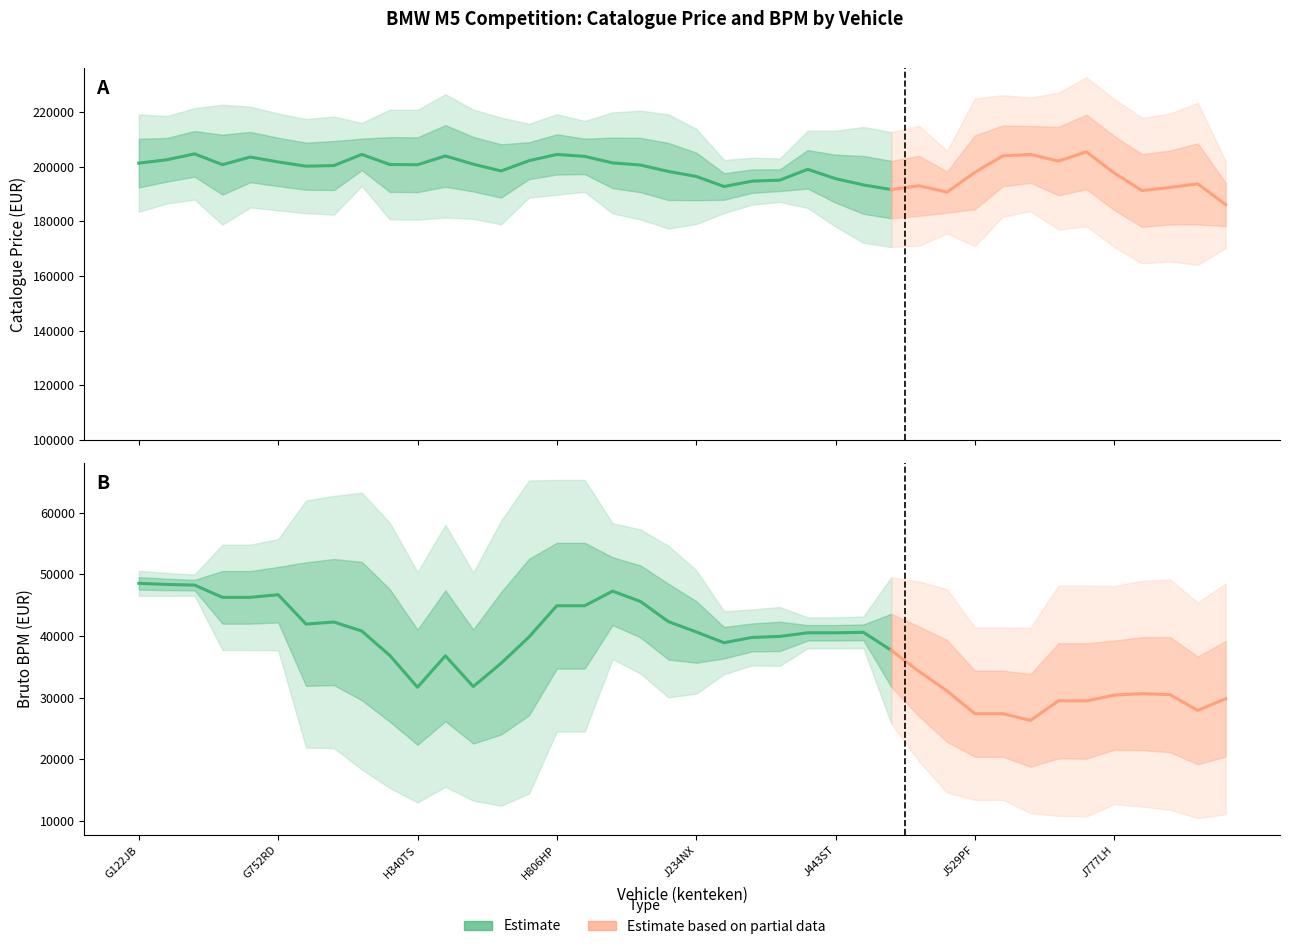

Rank the series by their maximum value, from lowest to highest.

bruto_bpm, catalogusprijs